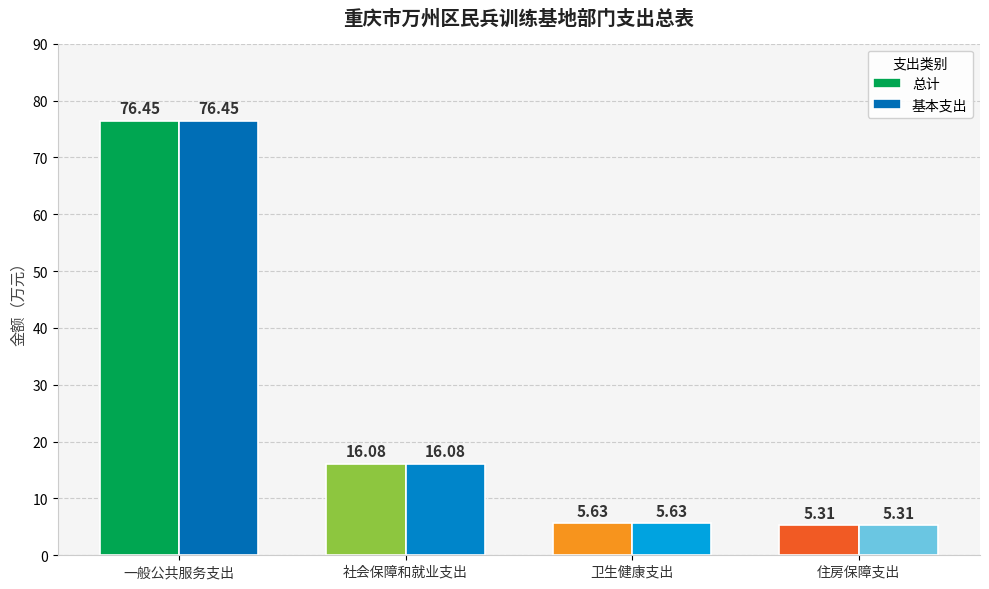

What position from the left is 住房保障支出?

4